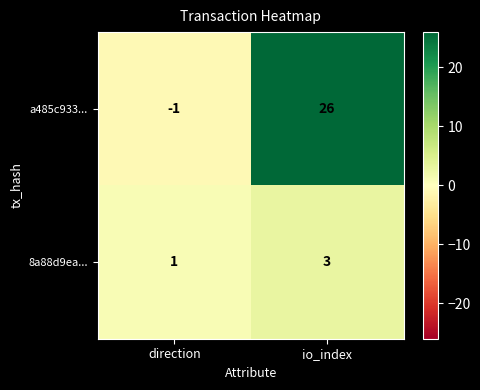

At which category does the chart reach its peak across all series?

io_index